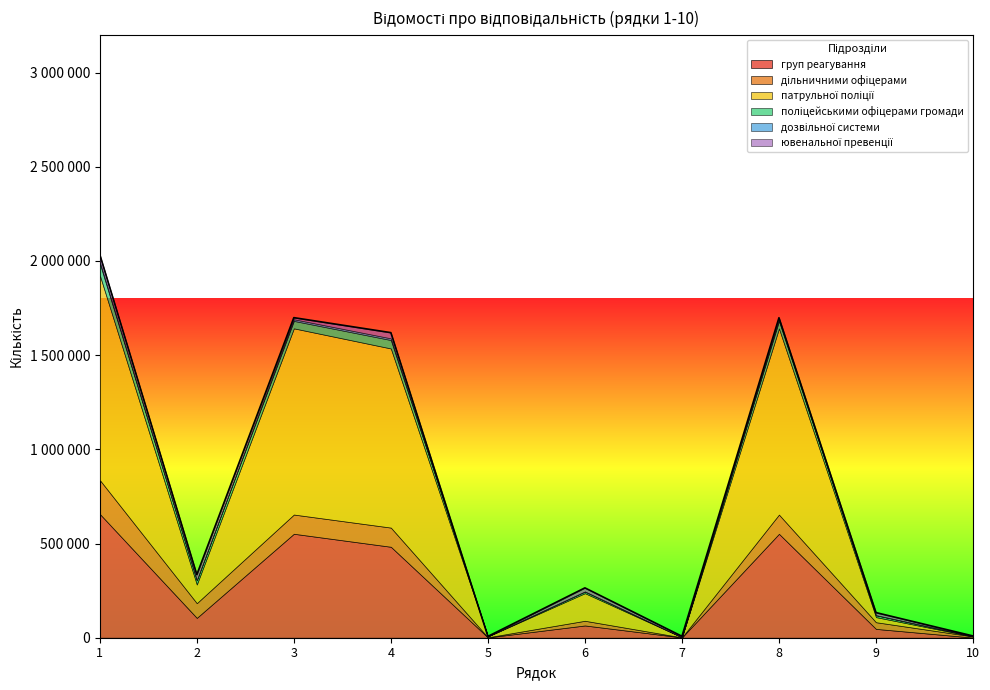

List the labels in order of дільничними офіцерами value, smallest first.

7, 5, 10, 6, 9, 2, 4, 8, 3, 1